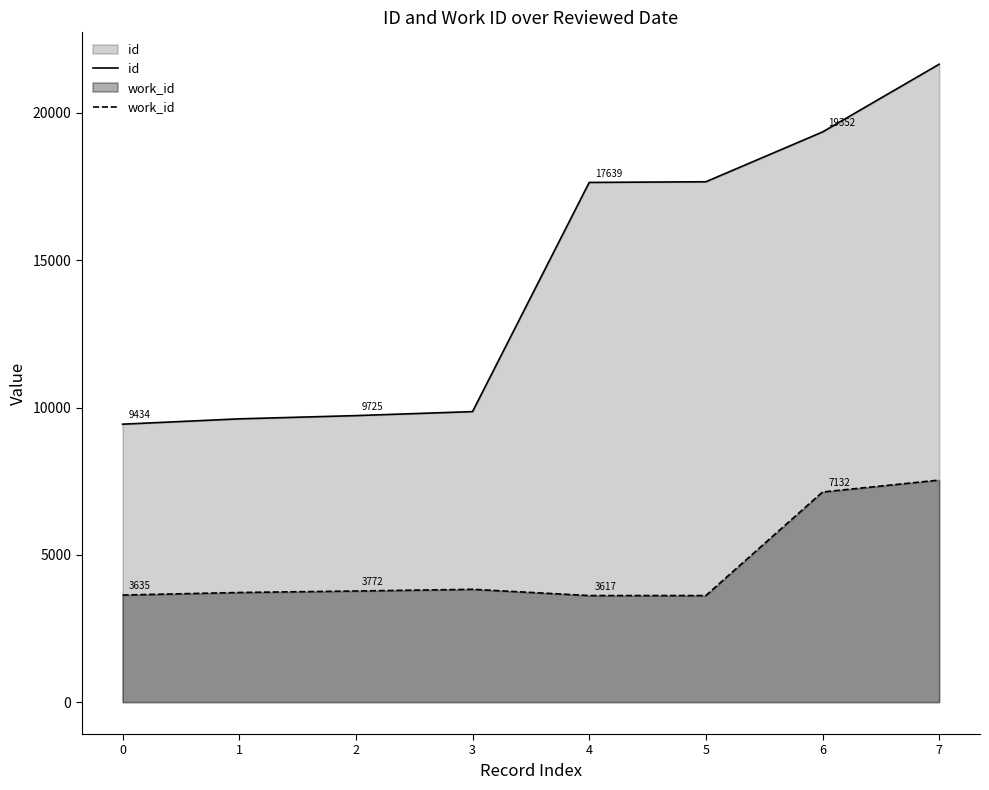

Which series has the widest spread of values?

id